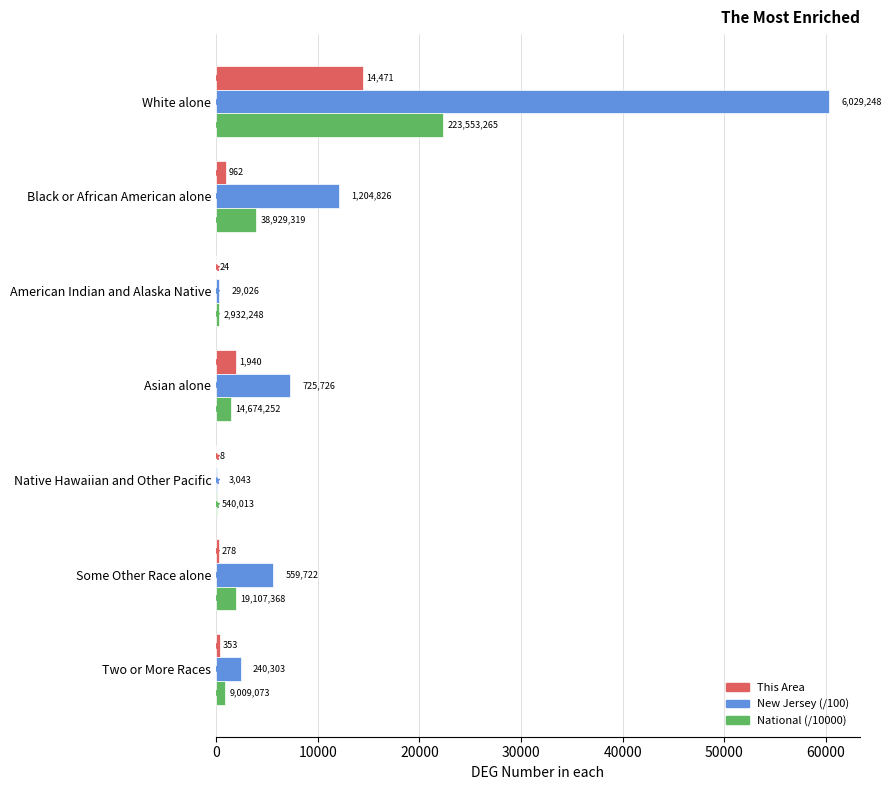

What is the value of the New Jersey bar at the 6th from the left?

5597.2